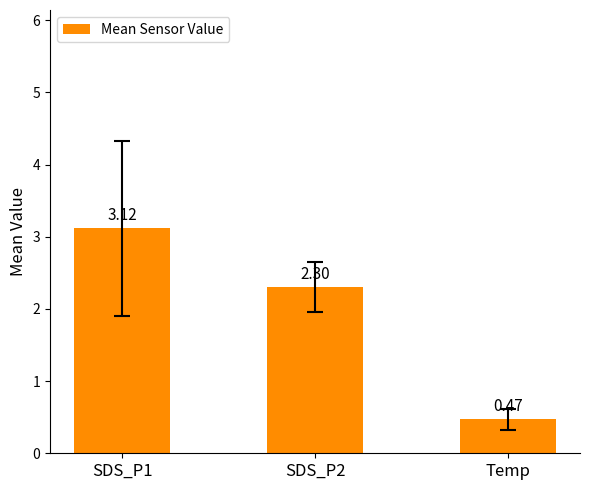

What position from the right is SDS_P2?

2